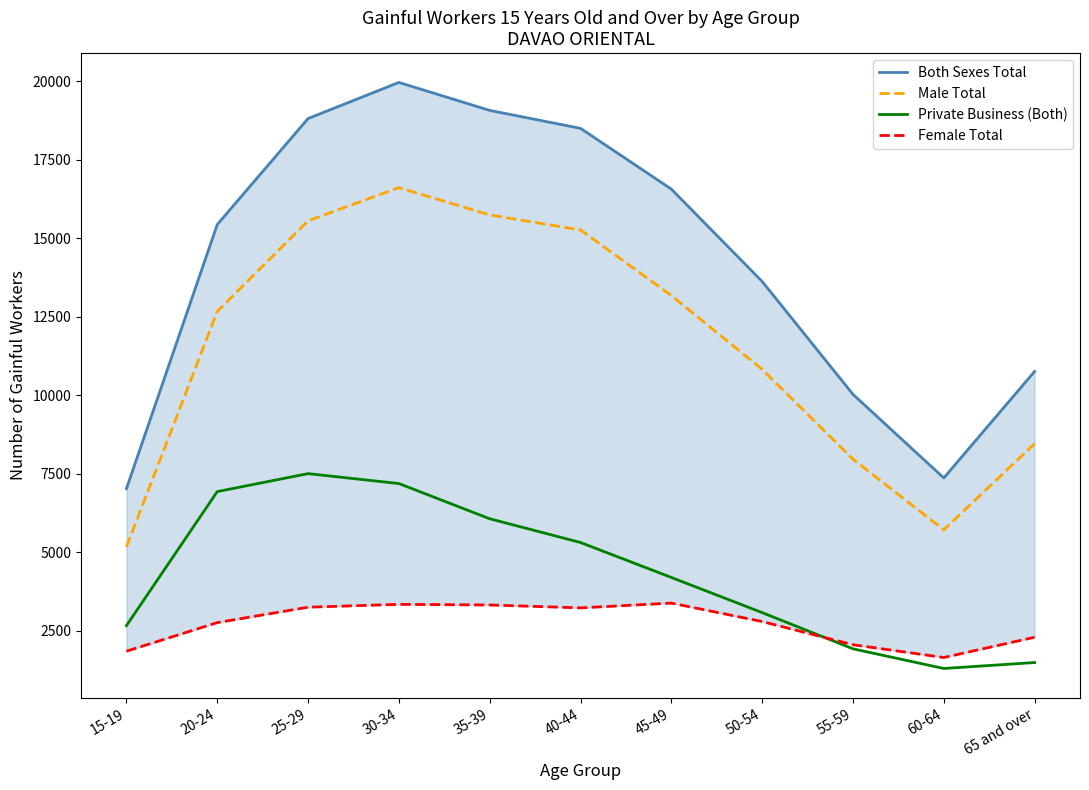

What is the value of the Male Total point at the 5th from the left?

15738